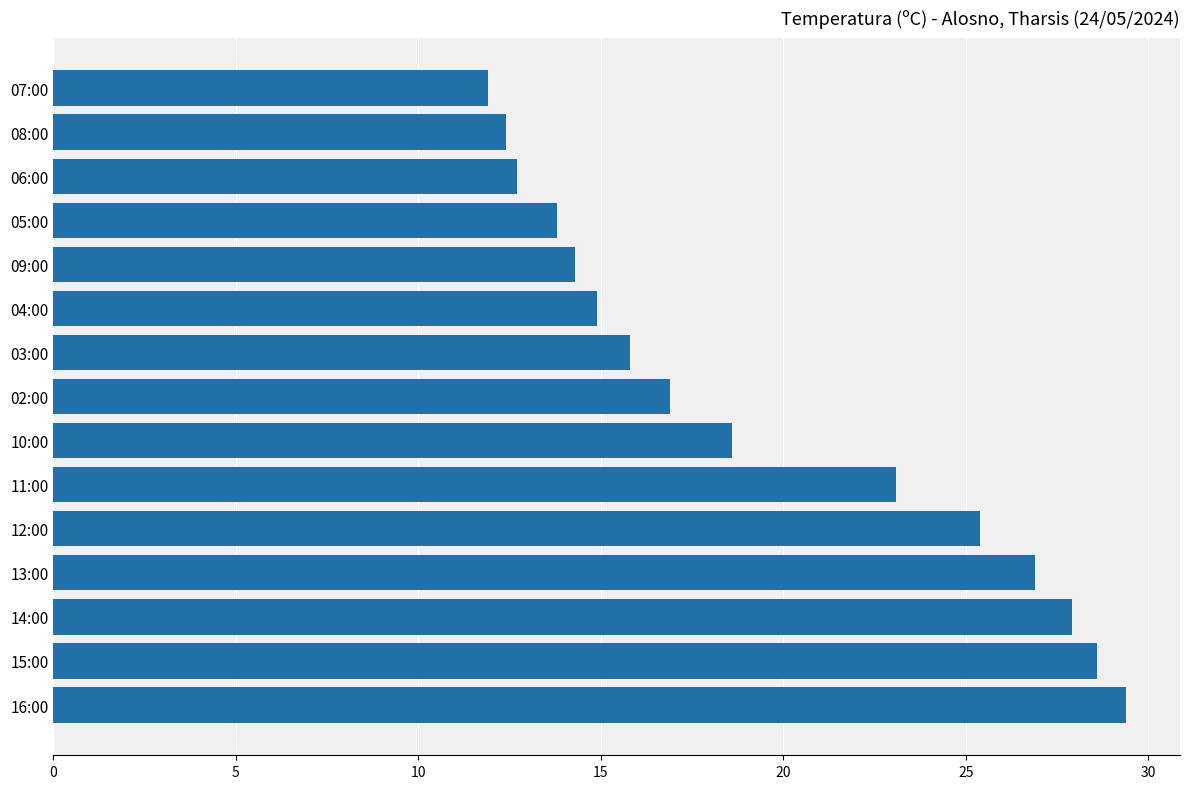

True or false: the data shows 28.6 at 15:00.

True